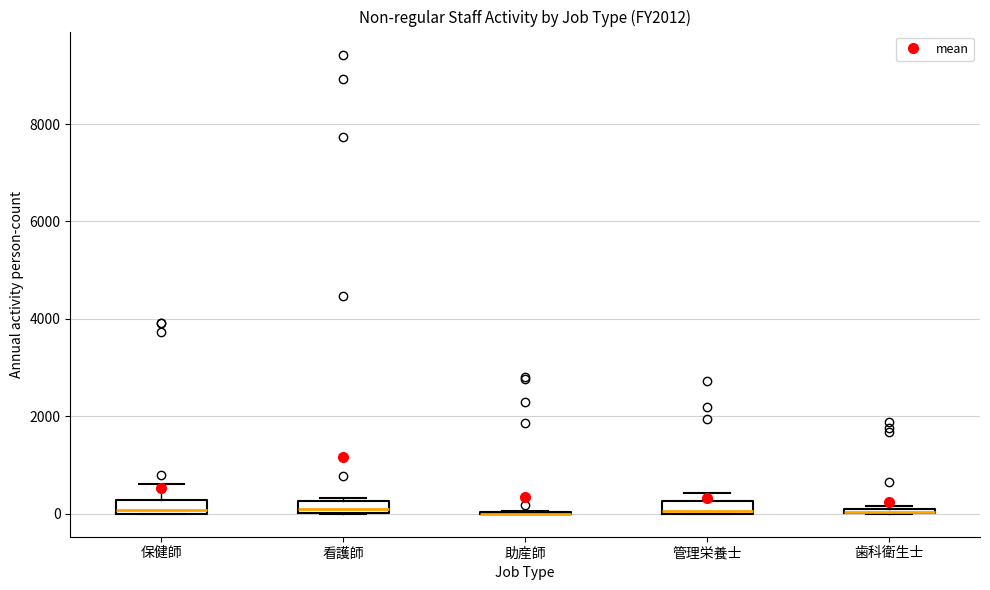

Where does the upper whisker of the box for 保健師 end on the y-axis? The values are not printed on the chart, so give them approximately, as read against the axis.

600